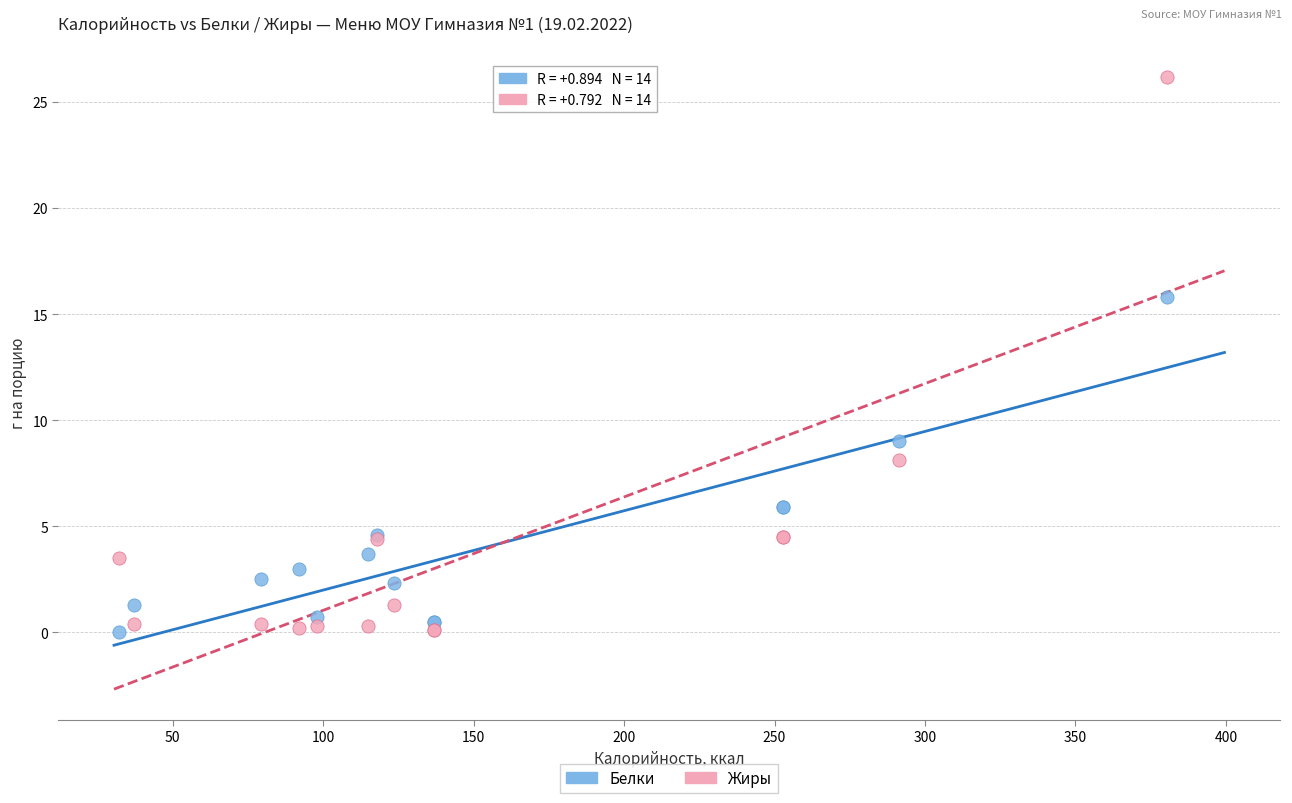

What is the X range (max minus min) for the scatter plot?

348.4